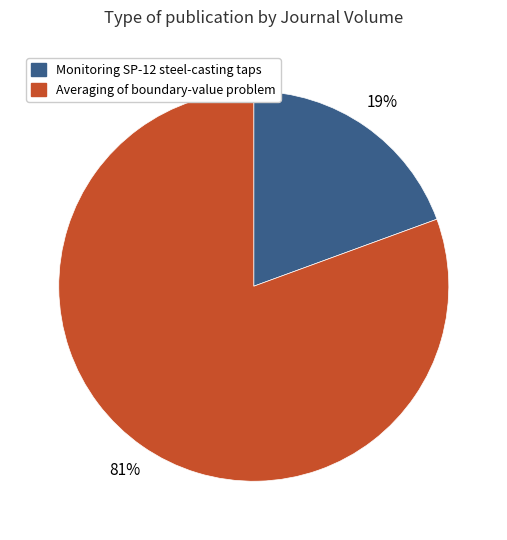

Rank the categories by value from highest to lowest.

Averaging of boundary-value problem, Monitoring SP-12 steel-casting taps